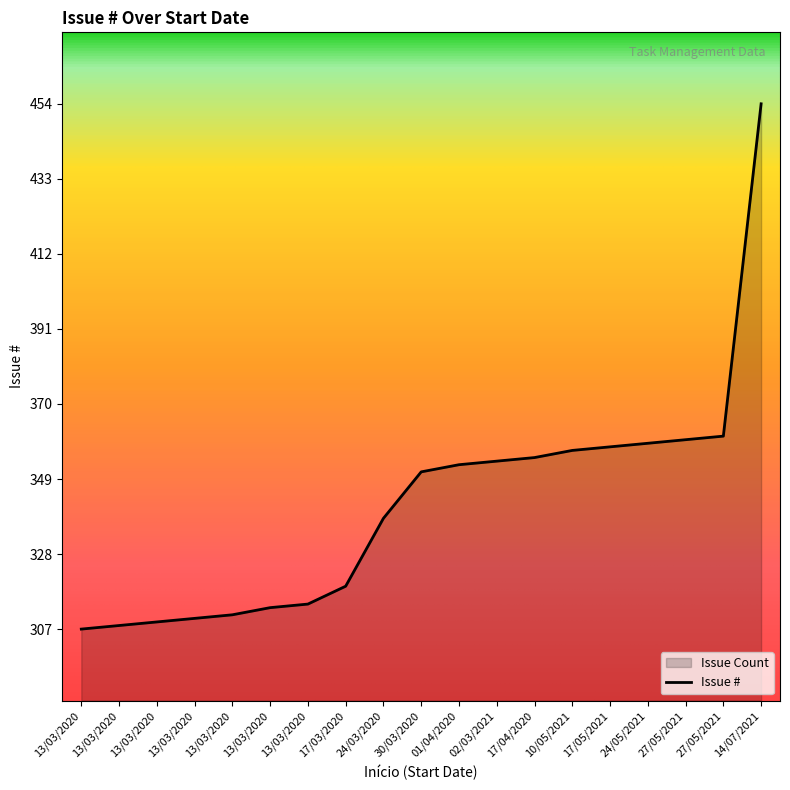

At which category does the chart reach its minimum across all series?

13/03/2020